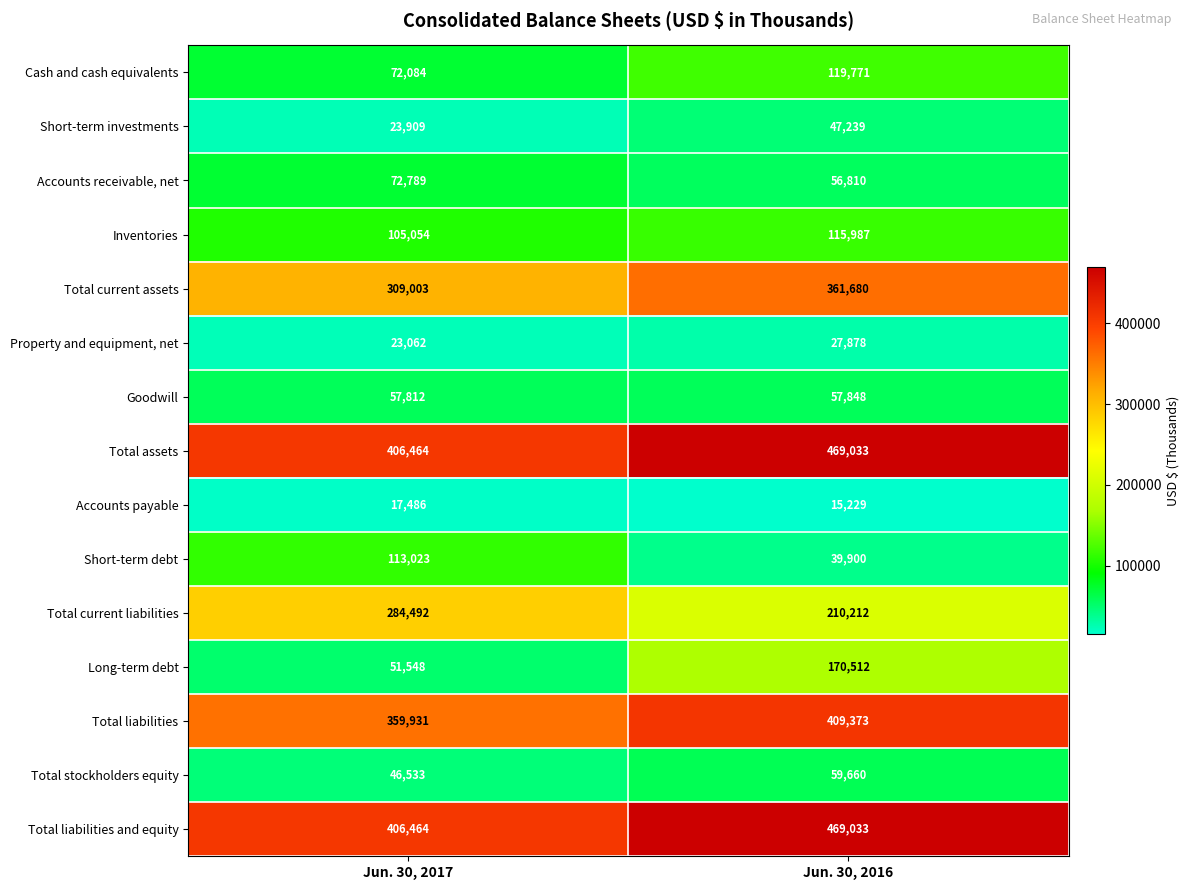

What is the difference between the maximum and minimum values in the Long-term debt series?

118964